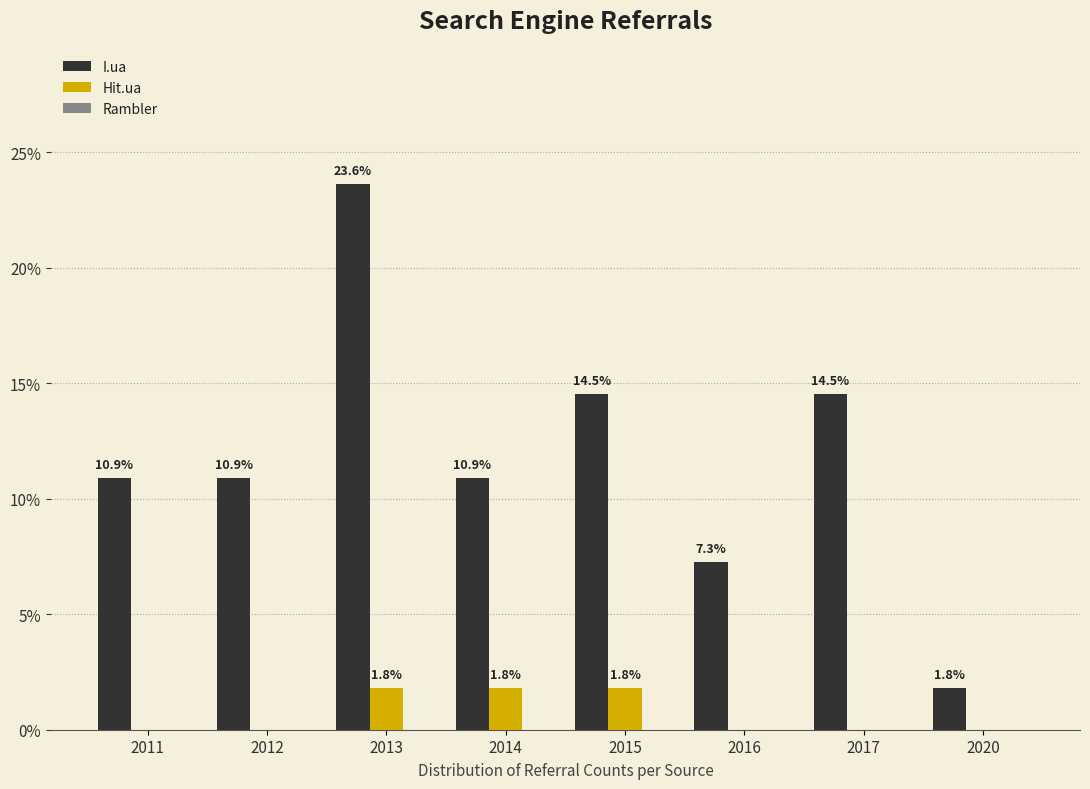

The value of I.ua at 2011 is 10.9. True or false?

True